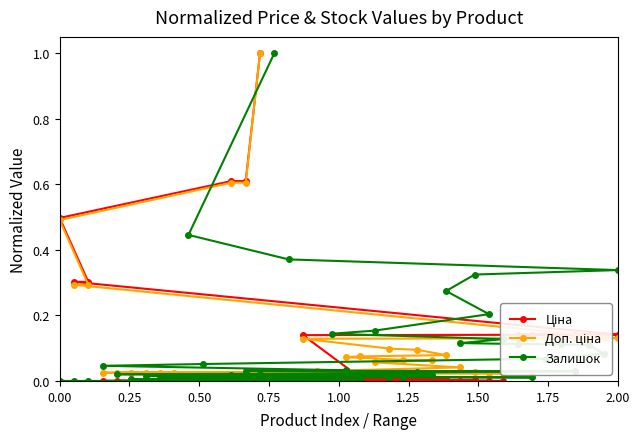

Rank the series by their average value, from lowest to highest.

Залишок, Ціна, Доп. ціна